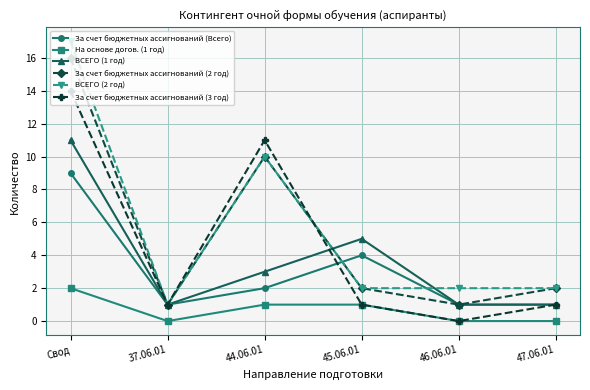

Reading right to left, list all the values displayed in this chart.

За счет бюджетных ассигнований (Всего): 47.06.01=1	46.06.01=1	45.06.01=4	44.06.01=2	37.06.01=1	Свод=9
На основе догов. (1 год): 47.06.01=0	46.06.01=0	45.06.01=1	44.06.01=1	37.06.01=0	Свод=2
ВСЕГО (1 год): 47.06.01=1	46.06.01=1	45.06.01=5	44.06.01=3	37.06.01=1	Свод=11
За счет бюджетных ассигнований (2 год): 47.06.01=2	46.06.01=1	45.06.01=2	44.06.01=10	37.06.01=1	Свод=16
ВСЕГО (2 год): 47.06.01=2	46.06.01=2	45.06.01=2	44.06.01=10	37.06.01=1	Свод=17
За счет бюджетных ассигнований (3 год): 47.06.01=1	46.06.01=0	45.06.01=1	44.06.01=11	37.06.01=1	Свод=14